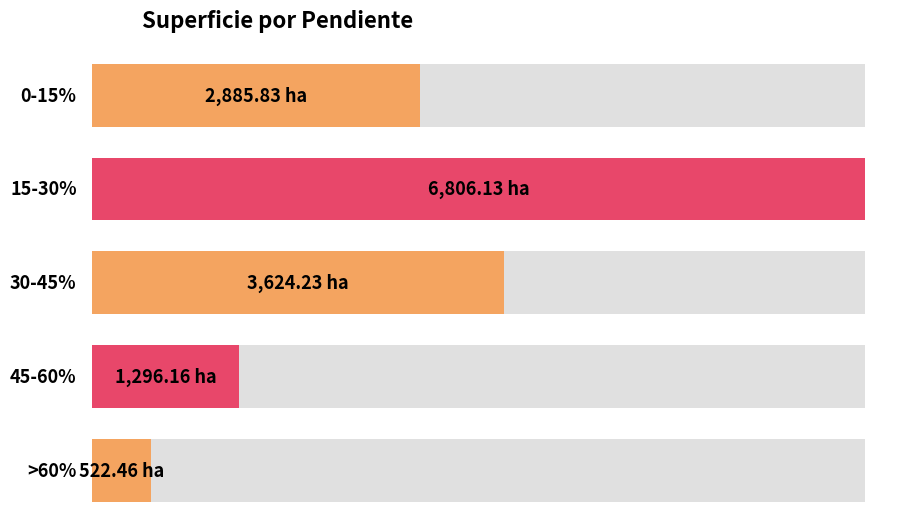

List the labels in order of value, largest first.

15-30%, 30-45%, 0-15%, 45-60%, >60%